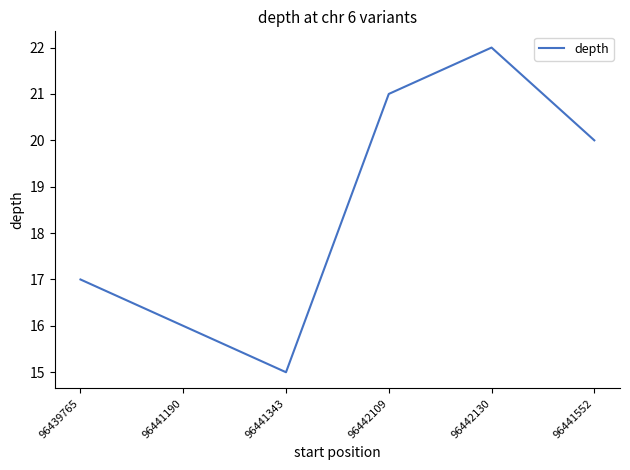

What is the sum of the values at 96441343 and 96442109?

36